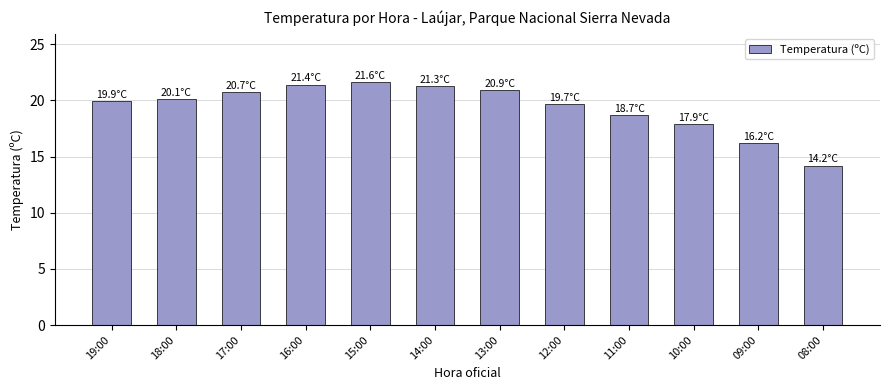

What is the maximum value shown in the chart?

21.6